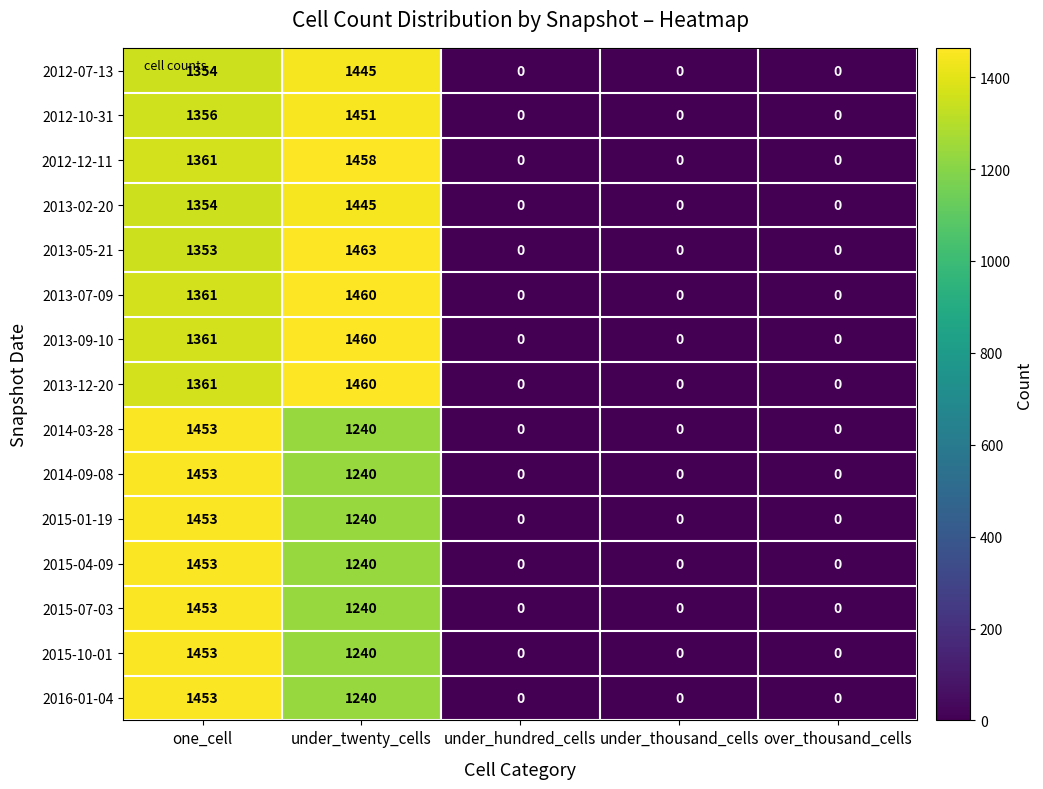

Which series has the largest range (max minus min)?

2013-05-21